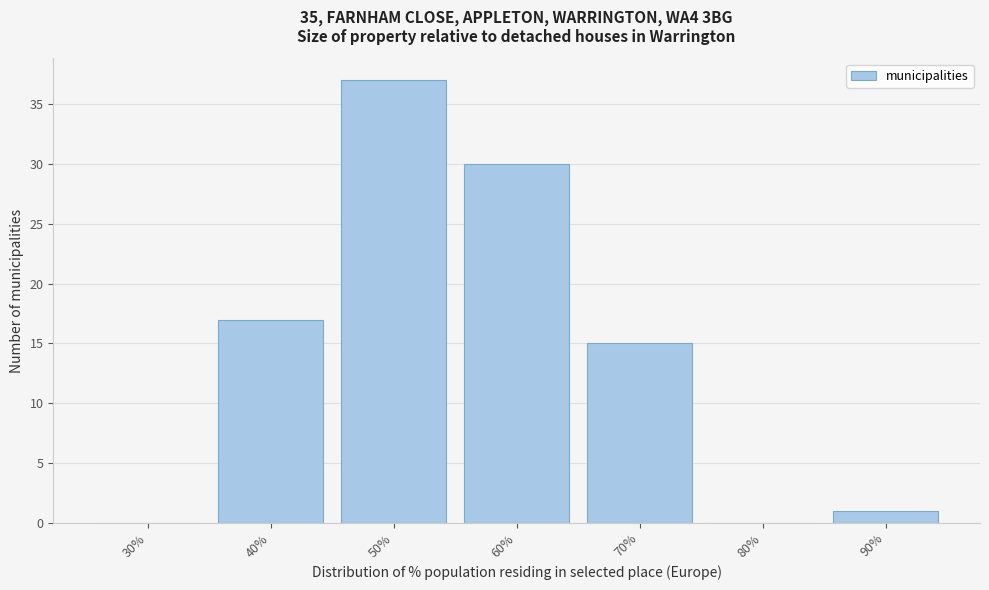

Reading left to right, what are all the values shown in this chart?

30%=0	40%=17	50%=37	60%=30	70%=15	80%=0	90%=1